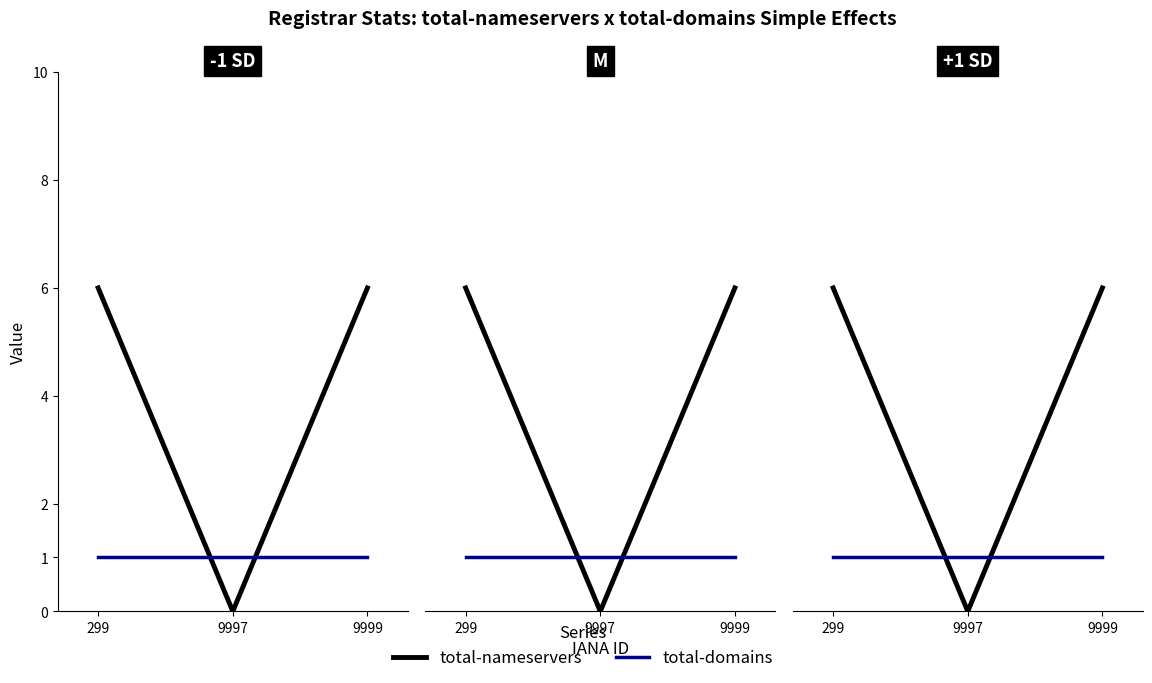

At which category is the sum across all series the highest?

299